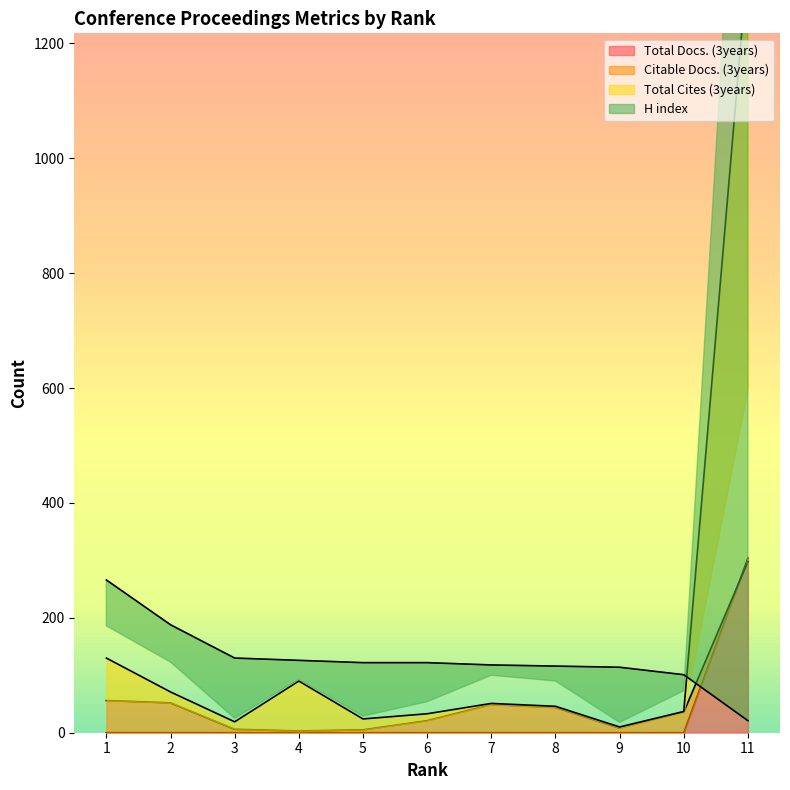

What is the difference between the second highest and minimum values in the Citable Docs. (3years) series?

53